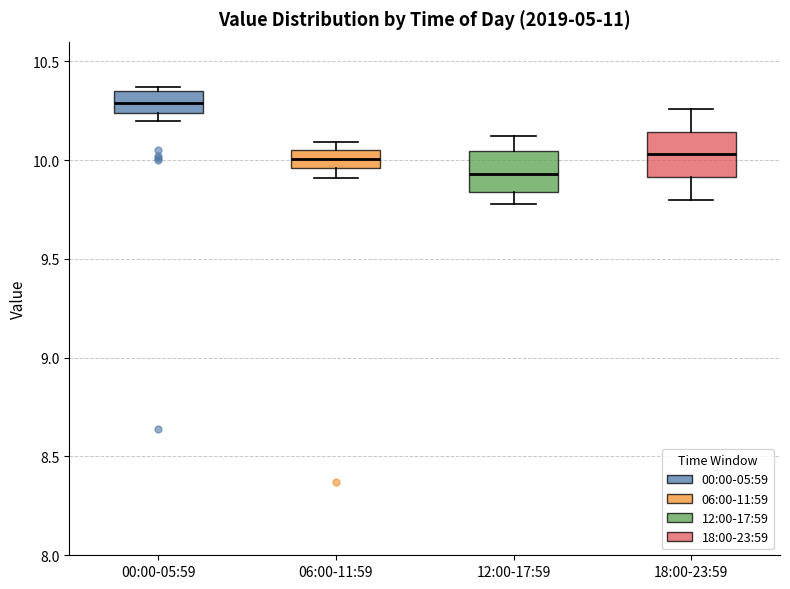

Reading left to right, read every box against the y-axis: the position of its median line, the range the box covers, and the ends of its whiskers. The values are not printed on the chart, so give them approximately, as read against the axis.

00:00-05:59: median 10.30, box 10.25 to 10.35, whiskers 10.20 to 10.35 (just above the box's upper edge)
06:00-11:59: median 10.00, box 9.95 to 10.05, whiskers 9.90 to 10.10
12:00-17:59: median 9.95, box 9.85 to 10.05, whiskers 9.80 to 10.10
18:00-23:59: median 10.05, box 9.90 to 10.15, whiskers 9.80 to 10.25